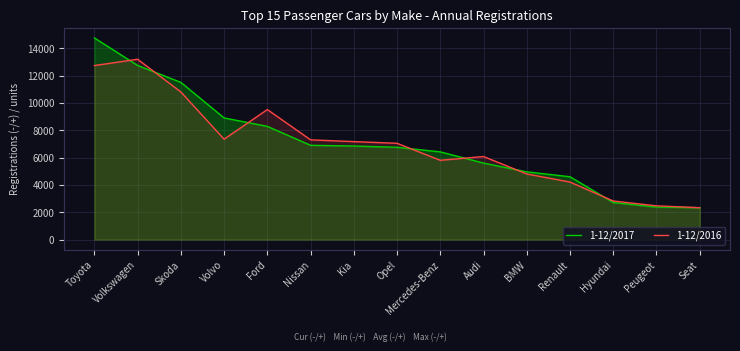

How many data points does each series have?

15